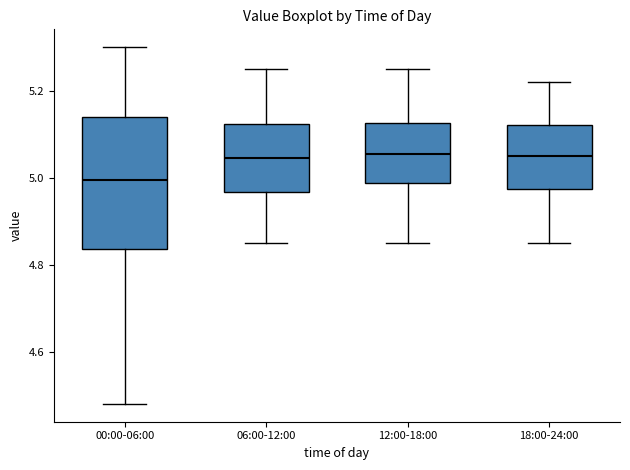

Reading left to right, transcribe this box plot: for each box, give where its median line is, the range the box spans, and where its two whiskers end, as read against the y-axis. The values are not printed on the chart, so give them approximately, as read against the axis.

00:00-06:00: median 5.00, box 4.84 to 5.14, whiskers 4.48 to 5.30
06:00-12:00: median 5.04, box 4.96 to 5.12, whiskers 4.86 to 5.26
12:00-18:00: median 5.06, box 4.98 to 5.12, whiskers 4.86 to 5.26
18:00-24:00: median 5.06, box 4.98 to 5.12, whiskers 4.86 to 5.22